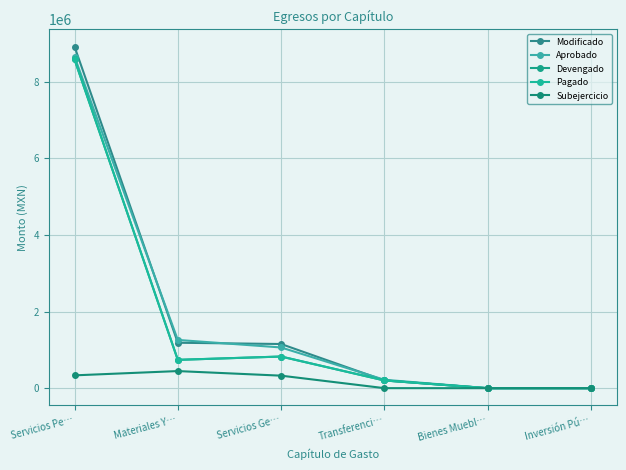

What is the average value of the Devengado series?

1725814.7